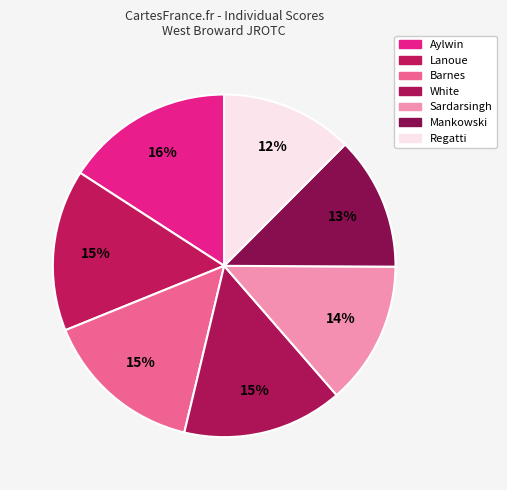

Which has a higher value, Barnes or Lanoue?

Lanoue